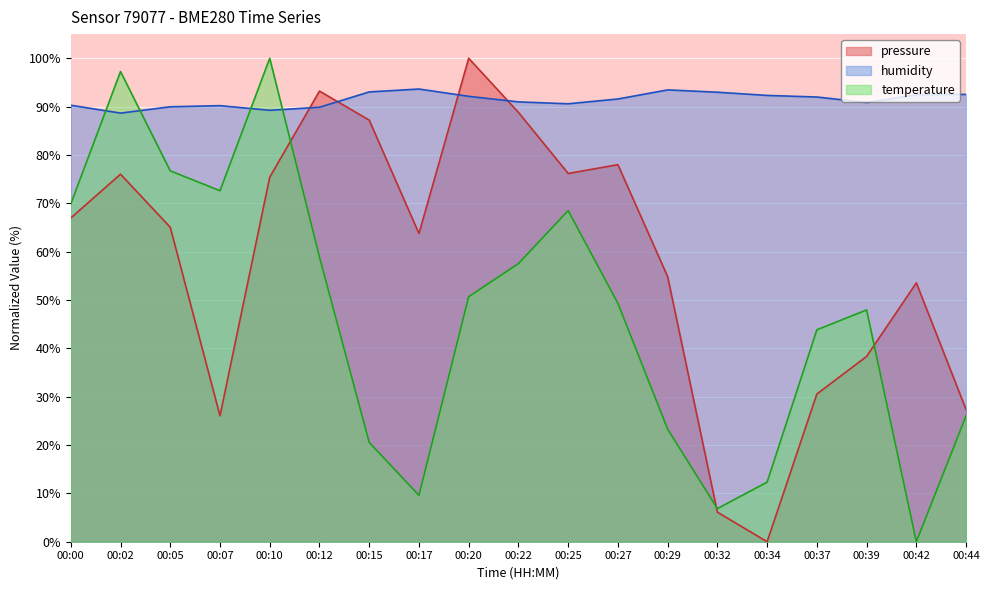

Where do temperature and pressure first cross each other?

00:10 and 00:12